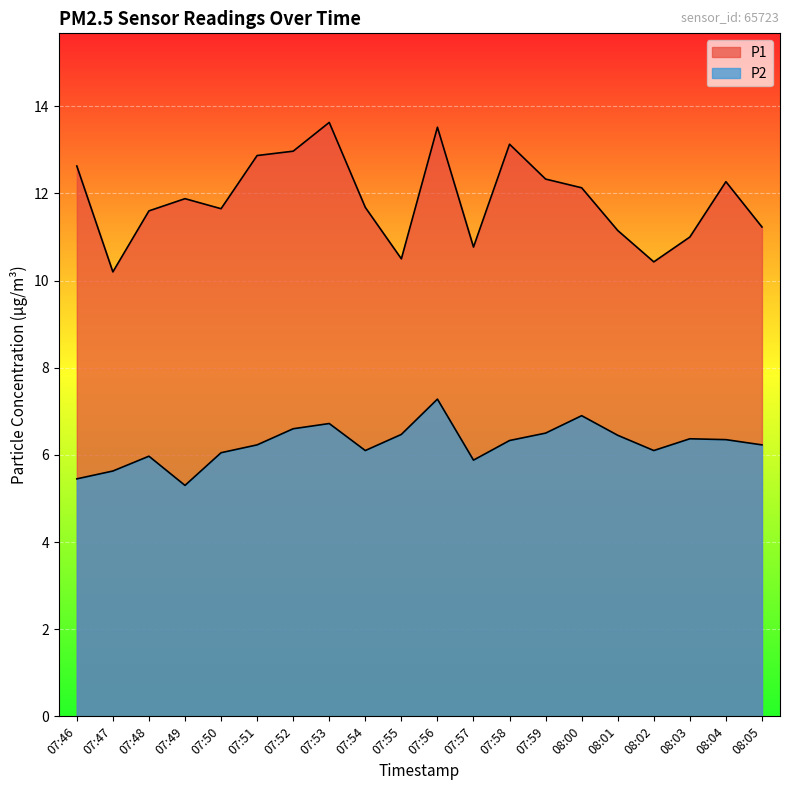

What is the difference between the P1 values at 07:48 and 08:03?

0.6